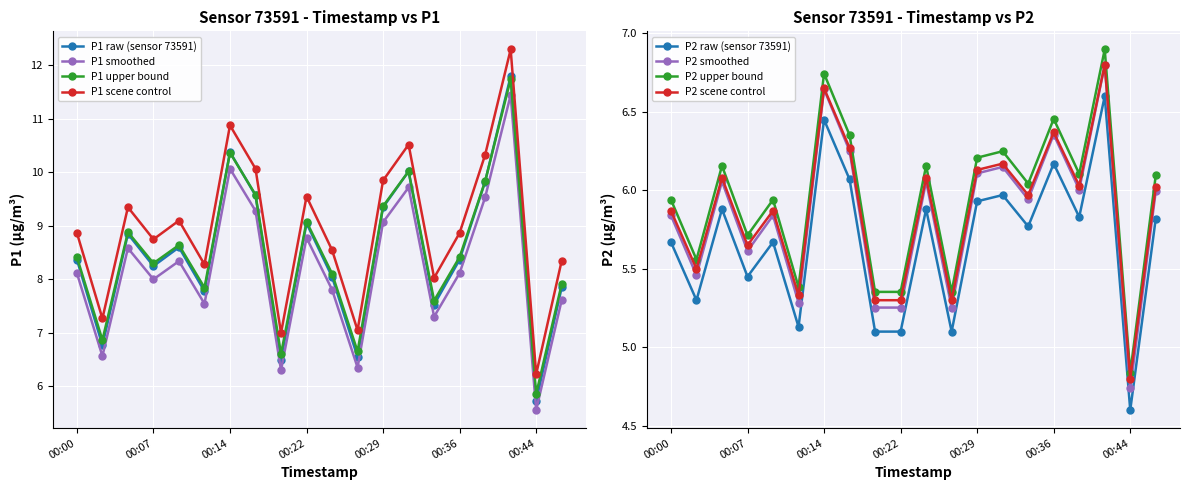

What is the spread (max minus min) of values at 00:07?

2.8